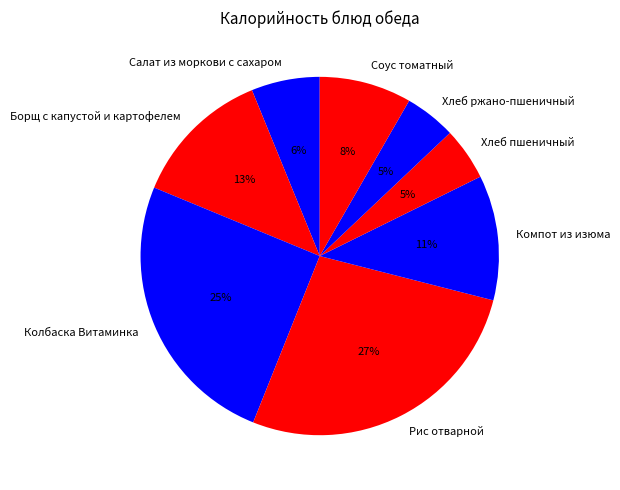

Which category has the biggest portion of the pie?

Рис отварной